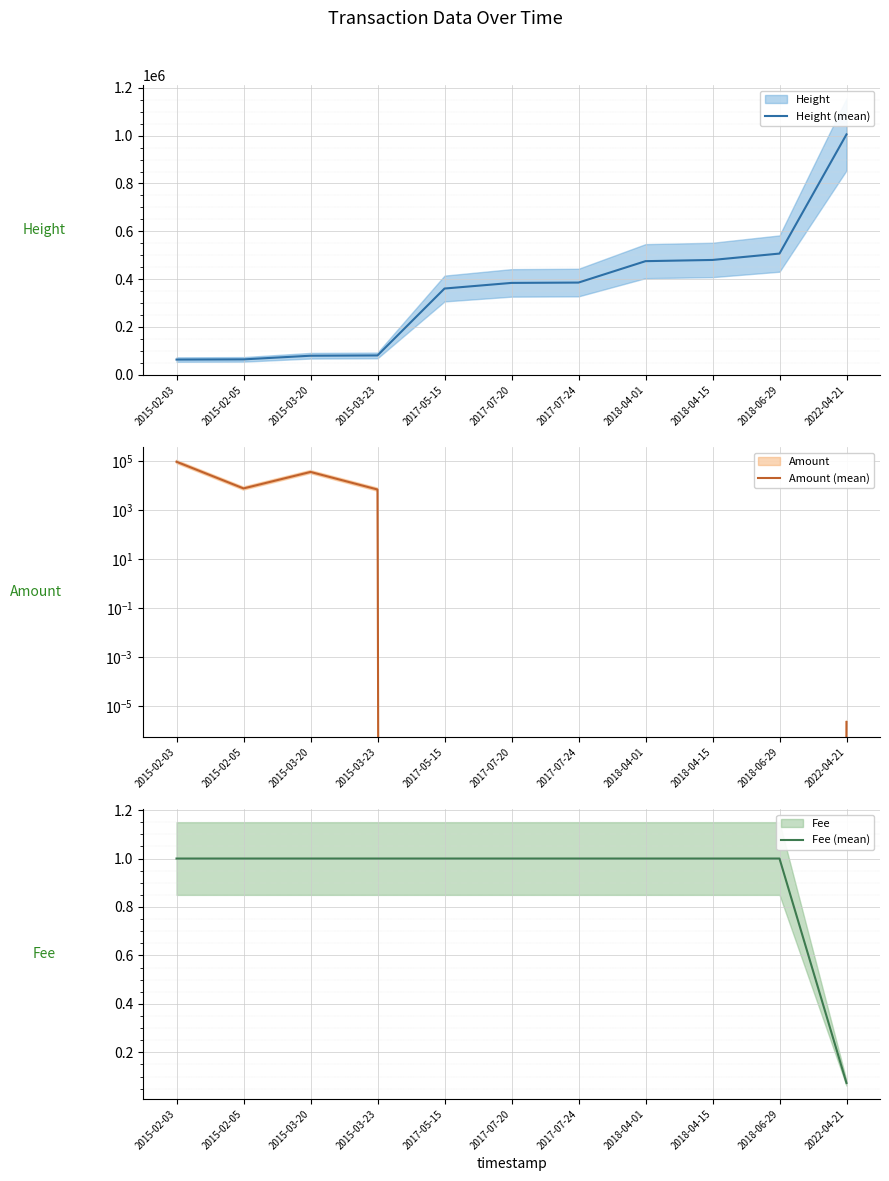

Reading left to right, what are all the values shown in this chart?

Height (mean): 62934.0	63748.0	79035.0	80251.0	360298.0	383839.0	385252.0	474850.0	479917.0	506650.0	1005560.0
Amount (mean): 95438.0	7751.0	36557.0	6999.0	0.0	0.0	0.0	0.0	0.0	0.0	0.0
Fee (mean): 1.0	1.0	1.0	1.0	1.0	1.0	1.0	1.0	1.0	1.0	0.1